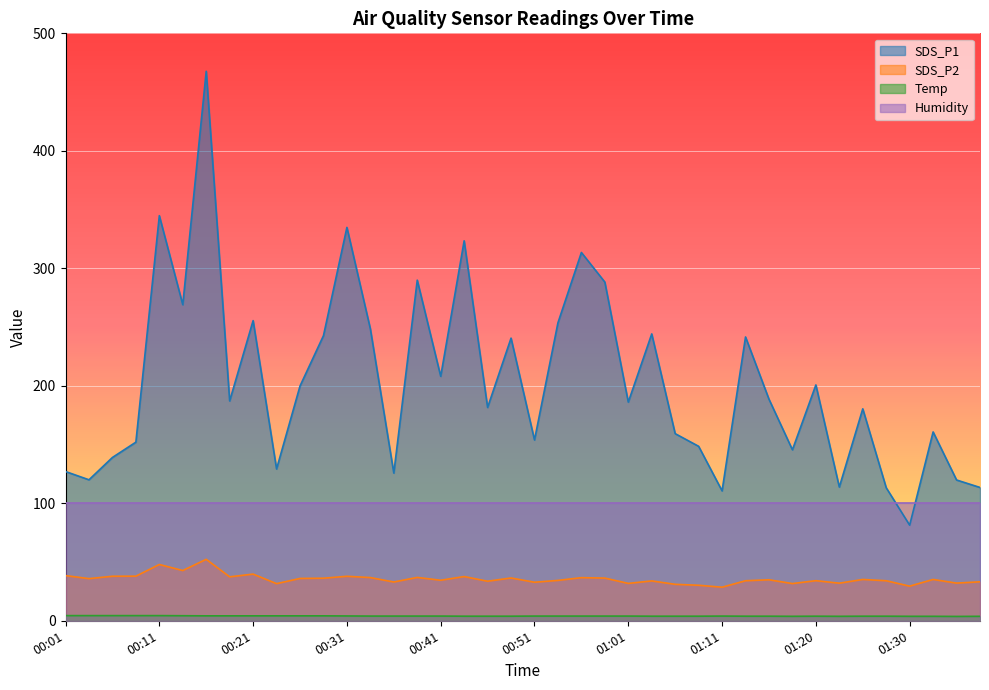

Which category has the highest value in the SDS_P2 series?

00:16